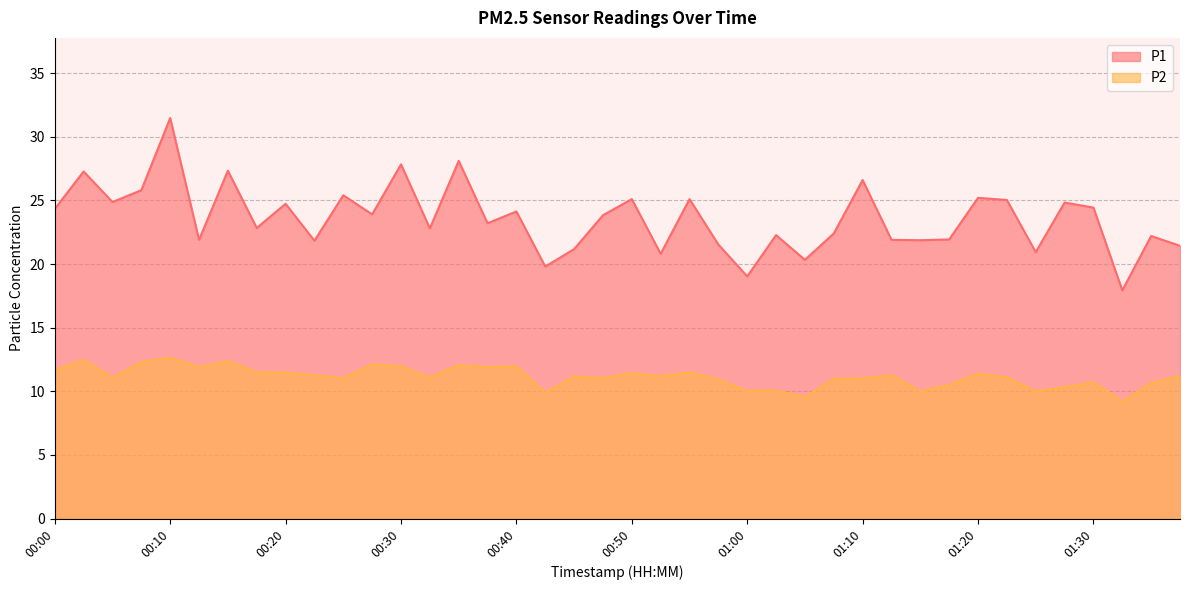

What is the total value across all series at 01:15?

31.9